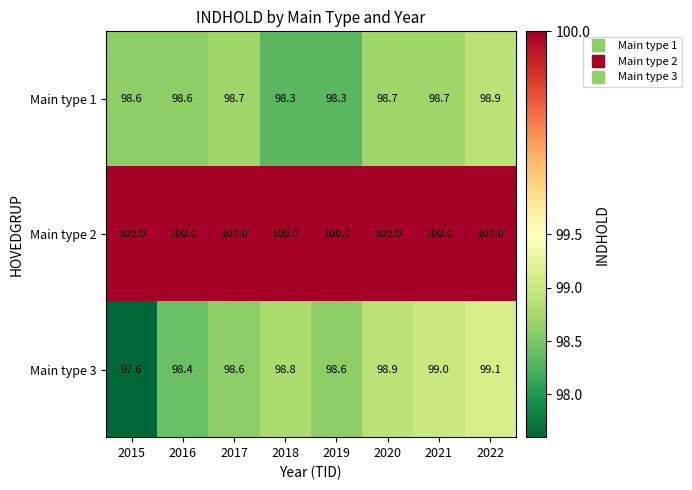

Which series has the largest range (max minus min)?

Main type 3